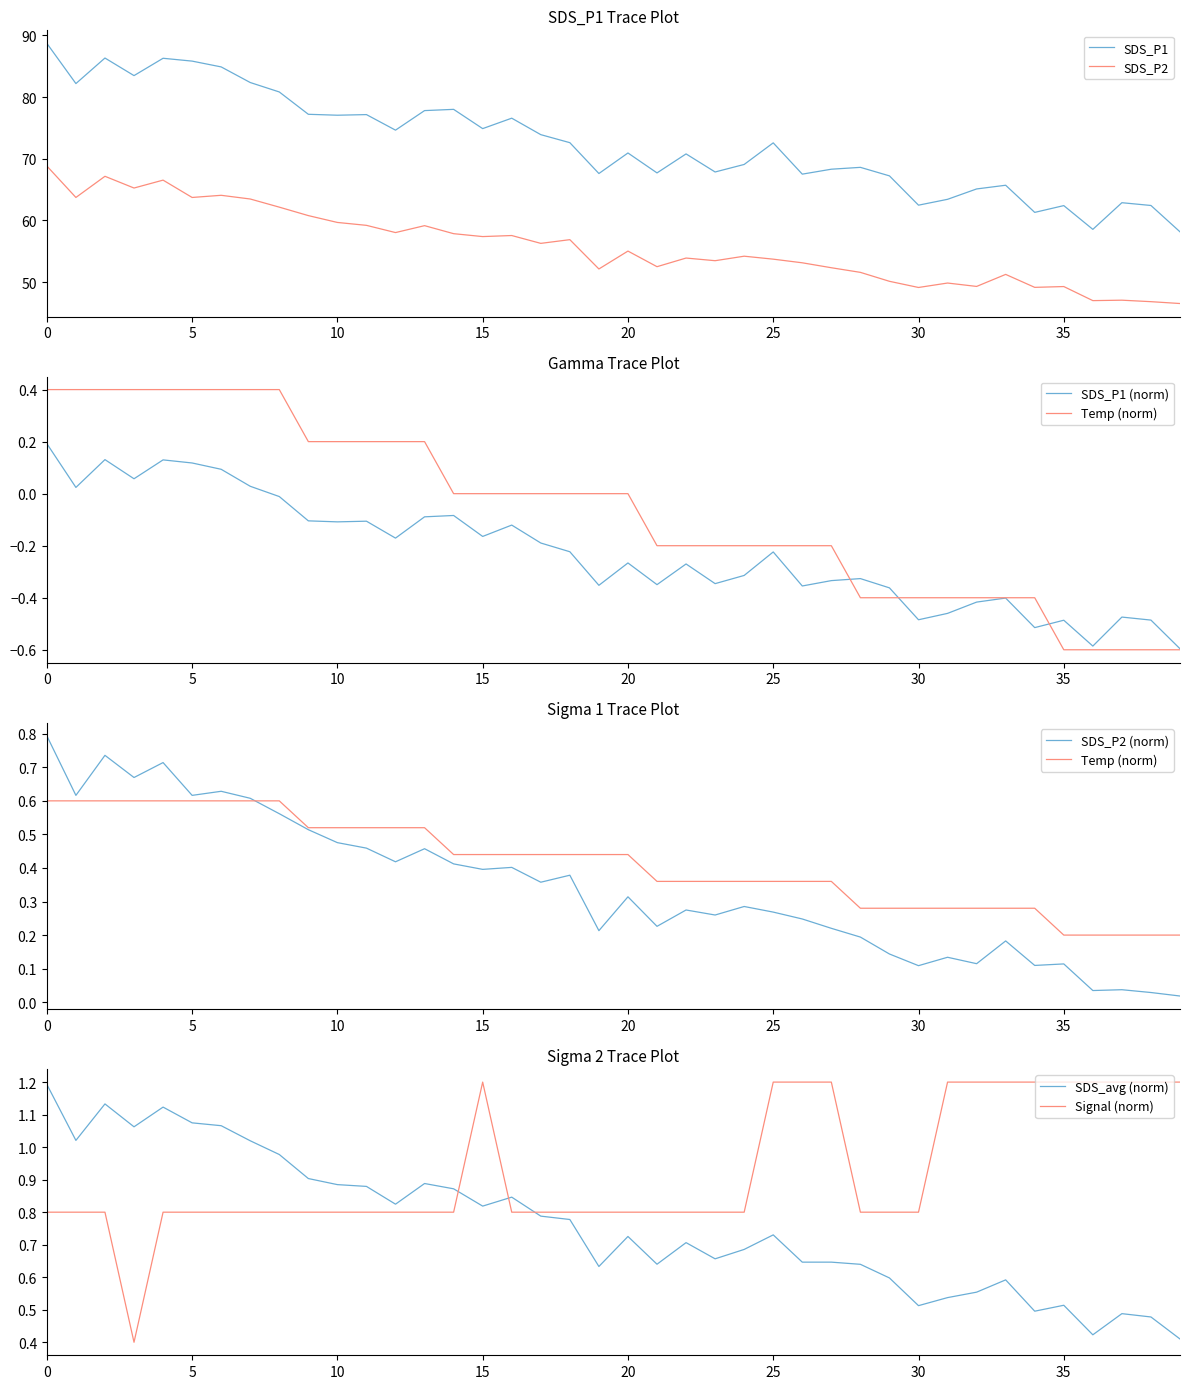

Which category has the lowest value across all series?

35